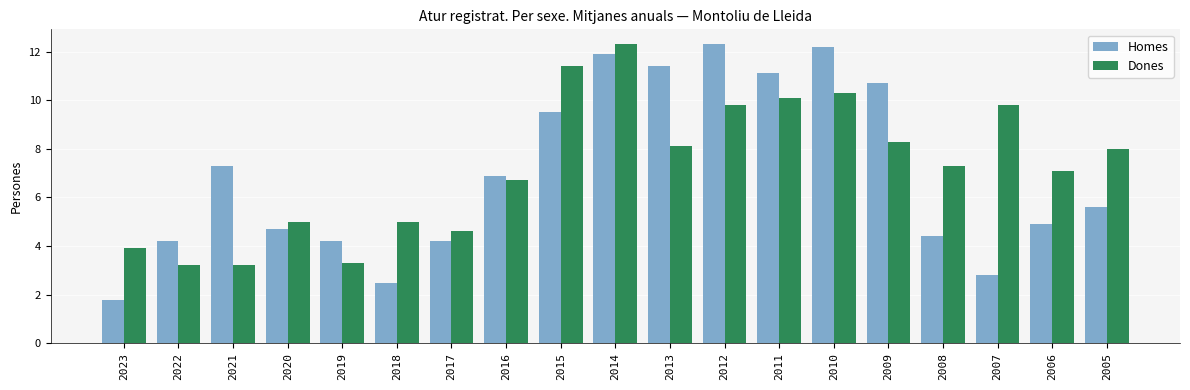

What is the smallest value displayed?

1.8